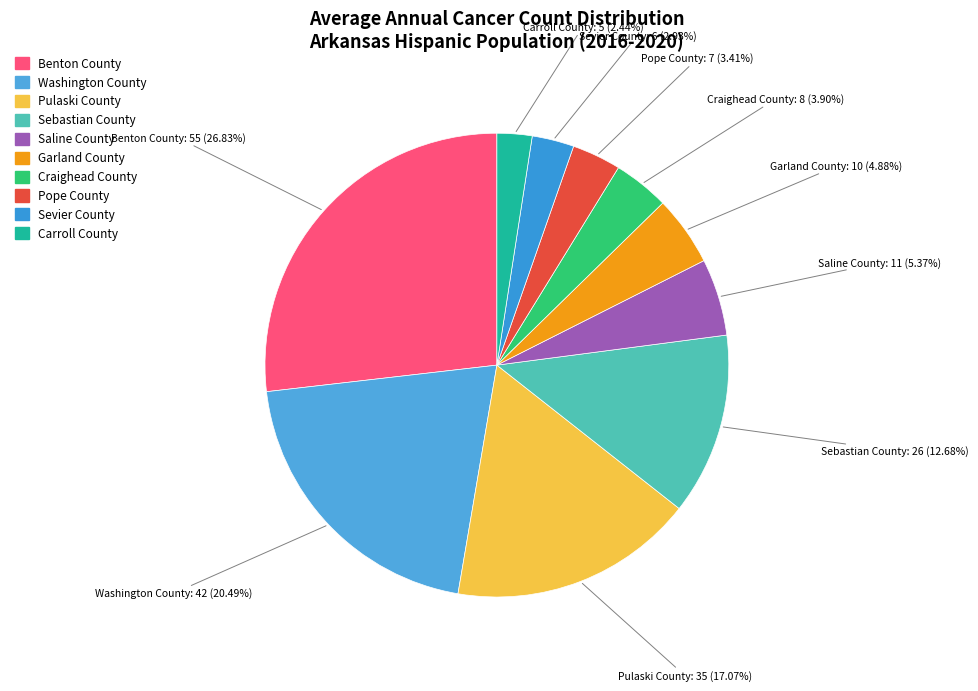

To the nearest percent, what is the difference between the largest and smallest slice percentages?

24%